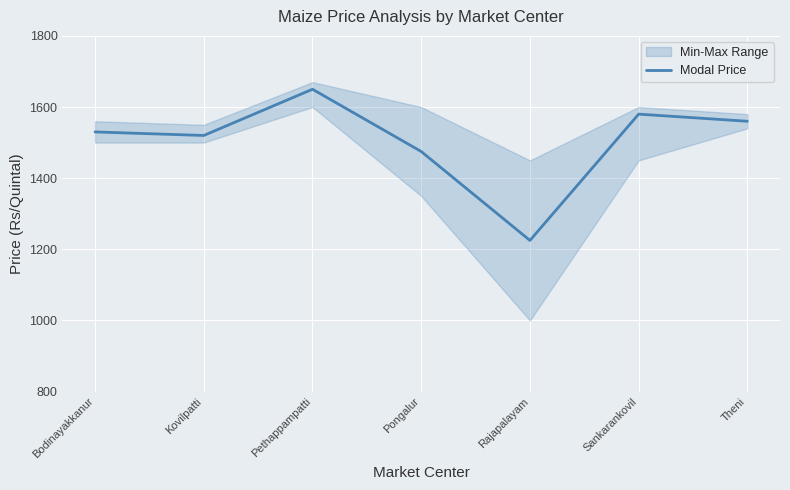

What is the minimum value shown in the chart?

1225